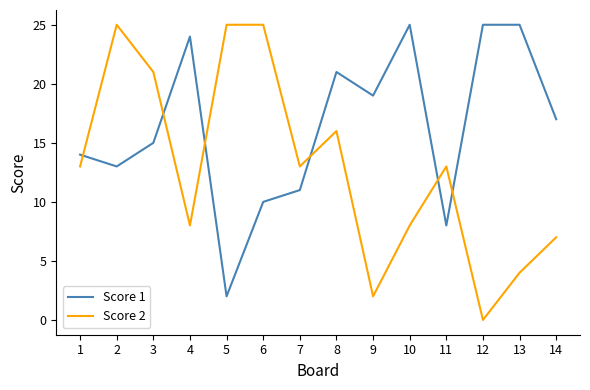

What is the difference between the maximum and minimum values in the Score 1 series?

23